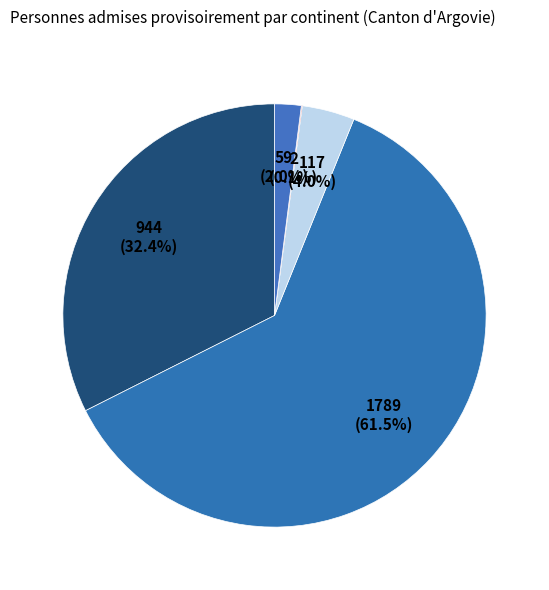

What is the majority slice?

Asie